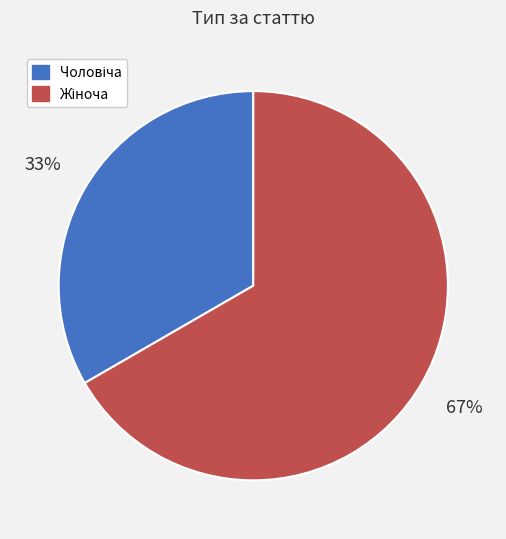

To the nearest percent, what is the average slice percentage?

50%